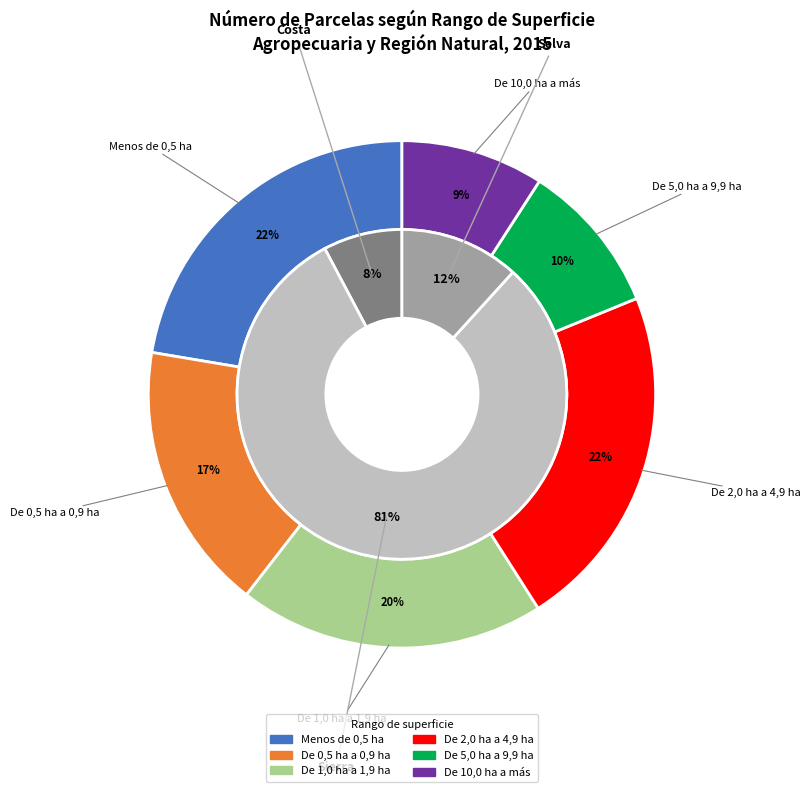

Is it true that De 0,5 ha a 0,9 ha is 17% of the pie?

True